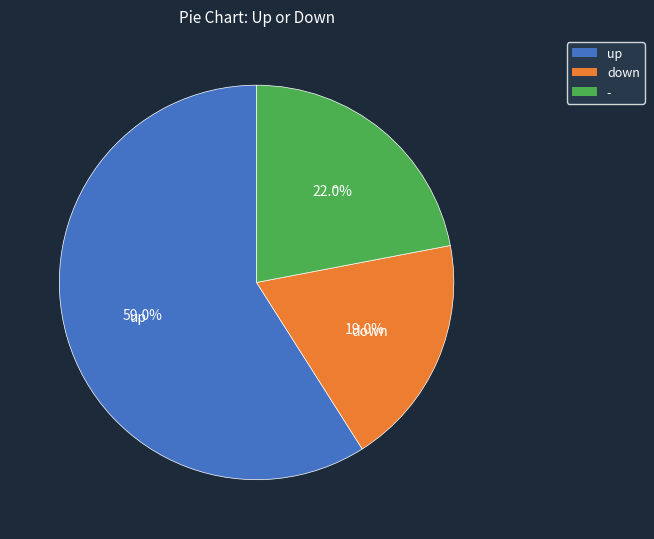

Approximately how many times larger is the value at up compared to down?

3.1